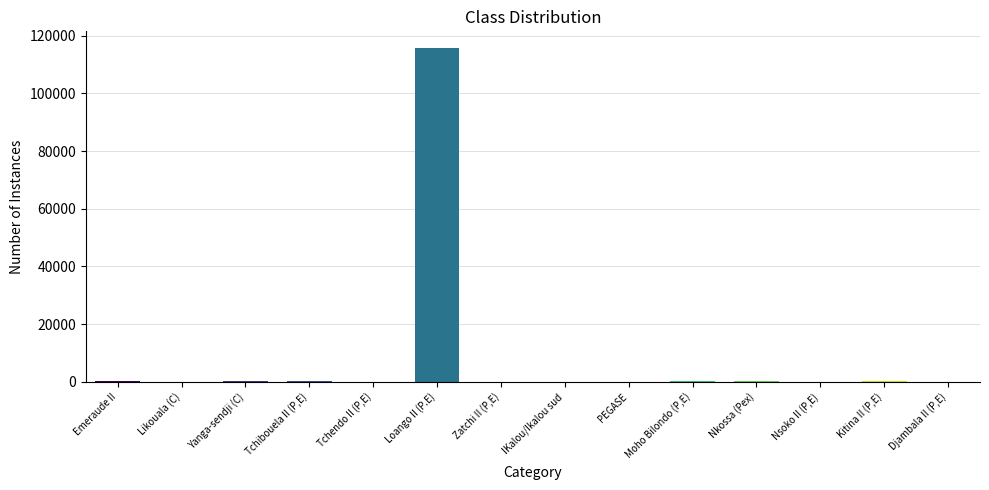

What is the maximum value shown in the chart?

115761.0